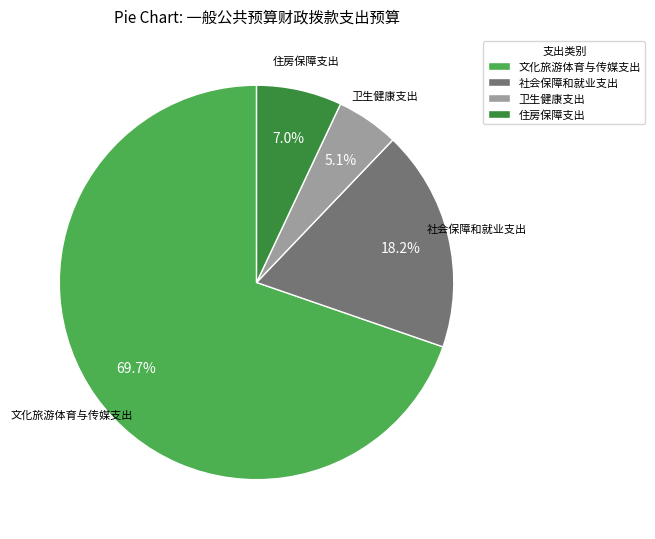

Rank the categories by value from lowest to highest.

卫生健康支出, 住房保障支出, 社会保障和就业支出, 文化旅游体育与传媒支出